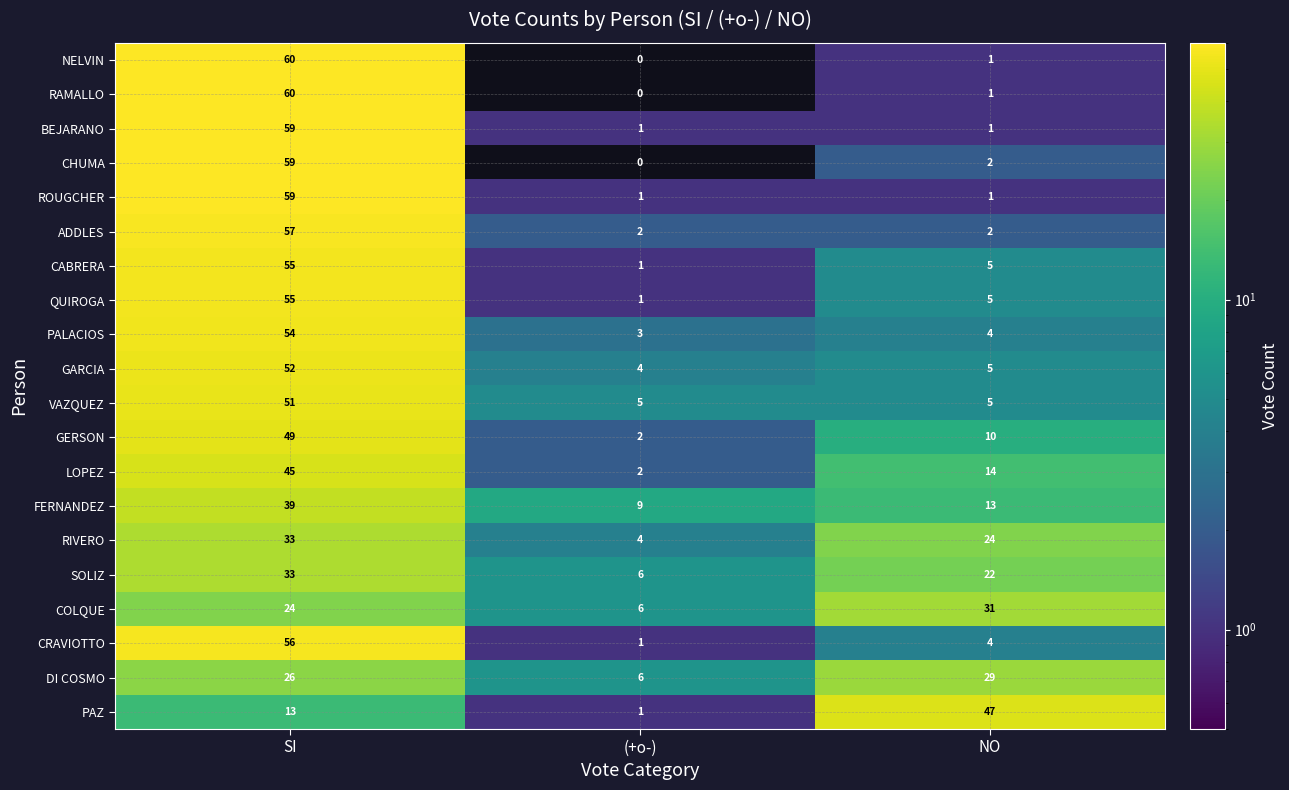

What is the maximum value shown in the chart?

60